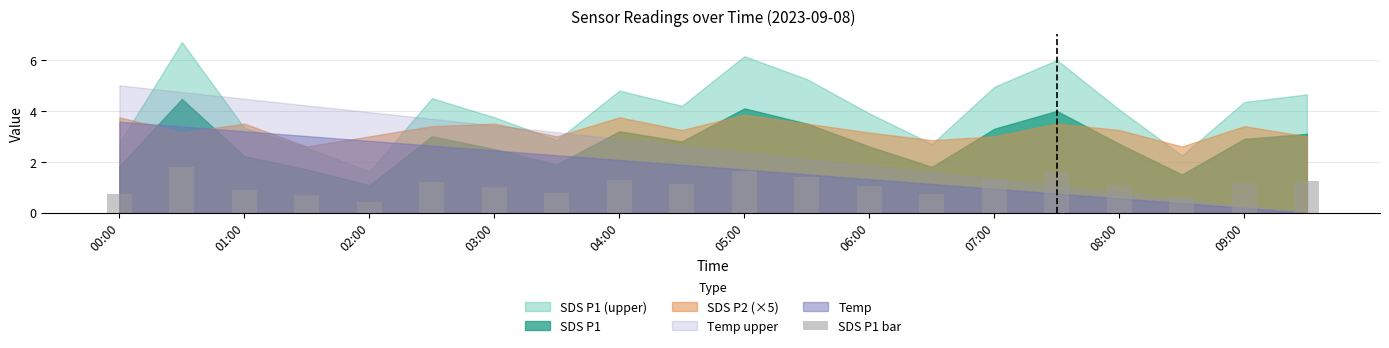

What is the difference between the maximum and second lowest values?

1.2